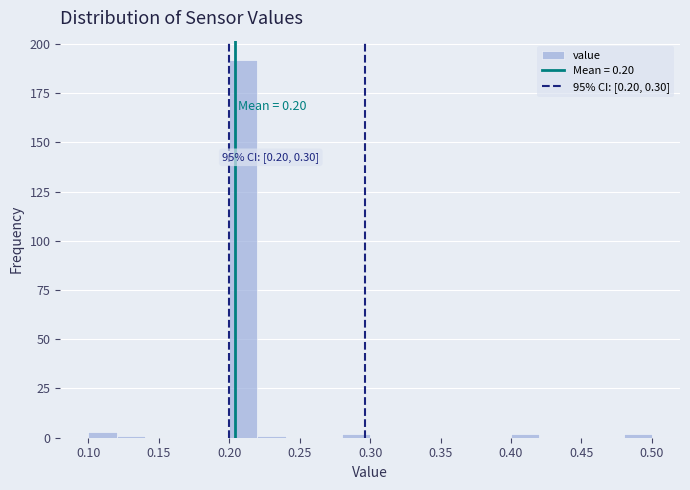

Over which range of the x-axis is the bar tallest?

0.20 to 0.22